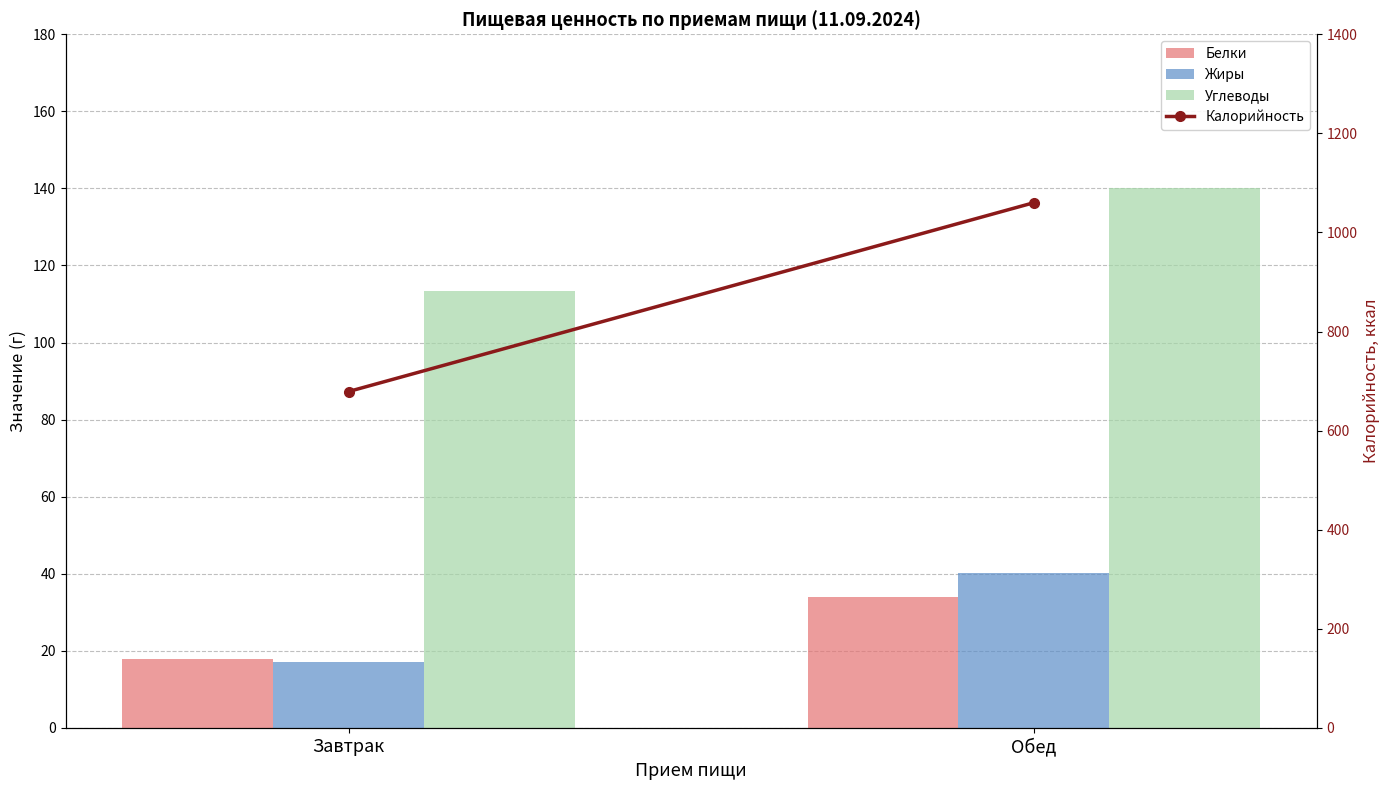

Between Завтрак and Обед, which series saw the biggest shift?

Калорийность